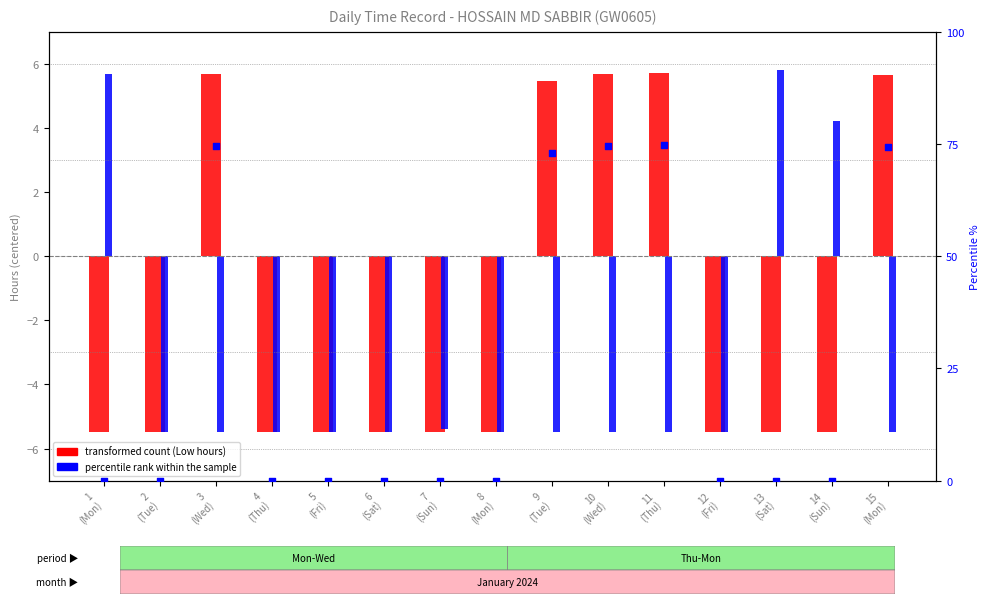

What is the total value across all series at 4
(Thu)?

-11.0